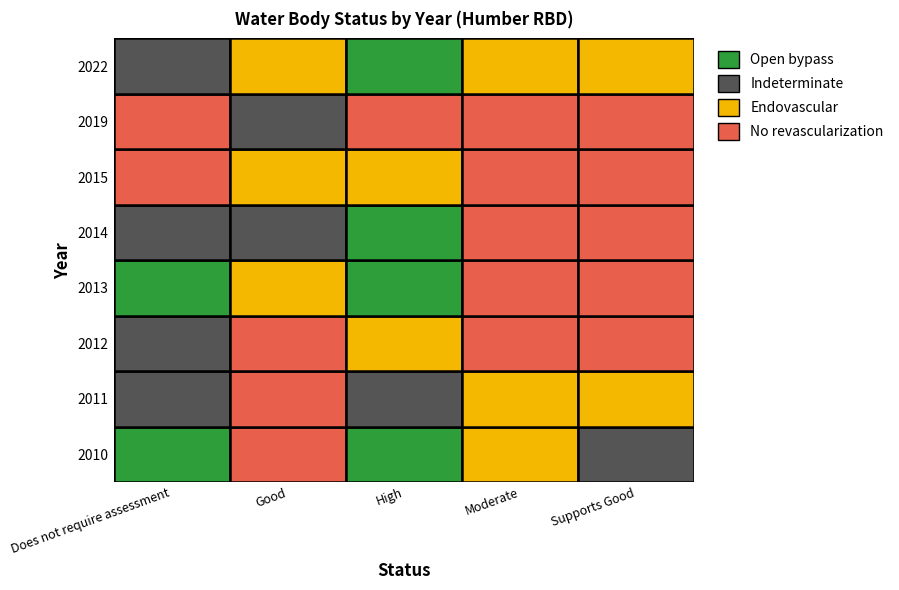

How many values in the High series are below 1?

4